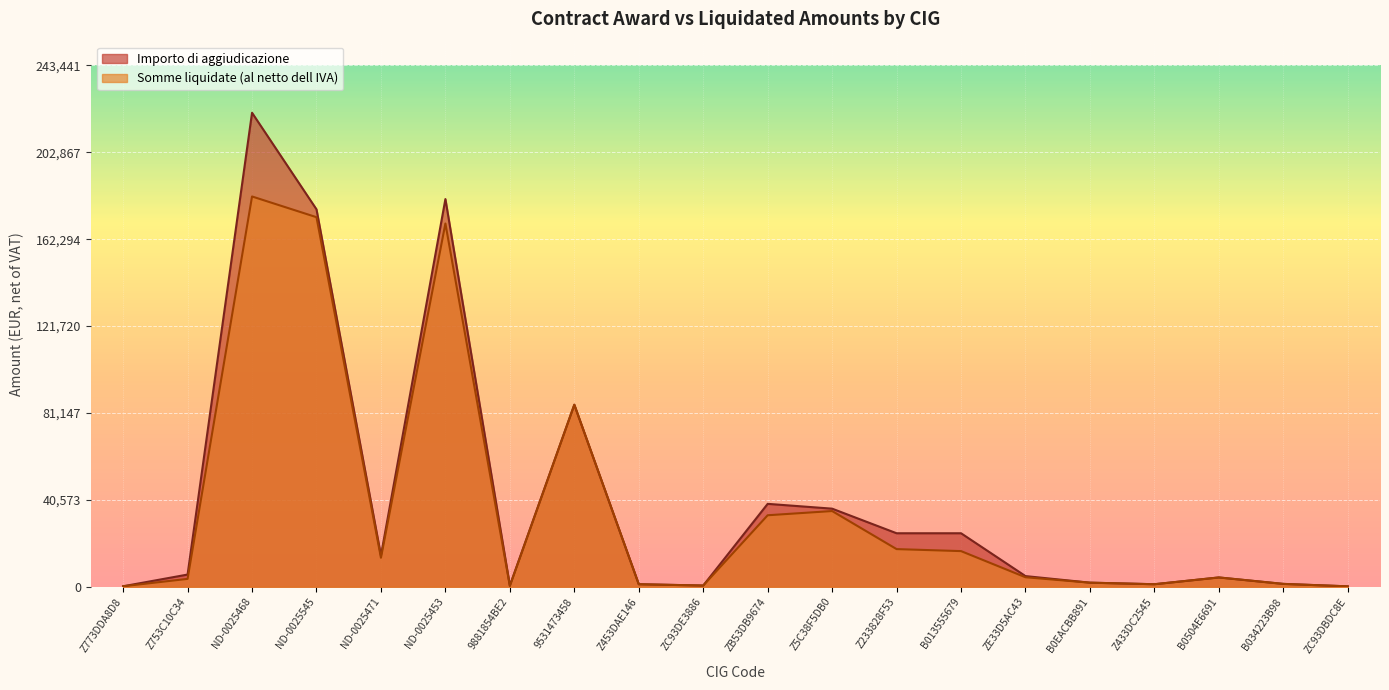

How many categories are shown in the chart?

20